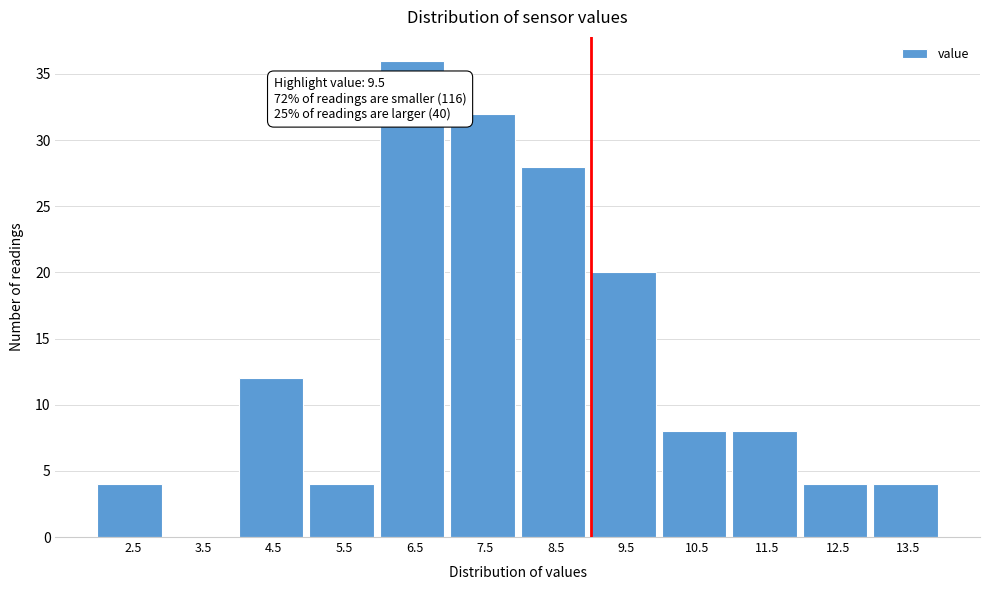

Reading left to right, transcribe all the data shown in this chart.

2.5=4	3.5=0	4.5=12	5.5=4	6.5=36	7.5=32	8.5=28	9.5=20	10.5=8	11.5=8	12.5=4	13.5=4